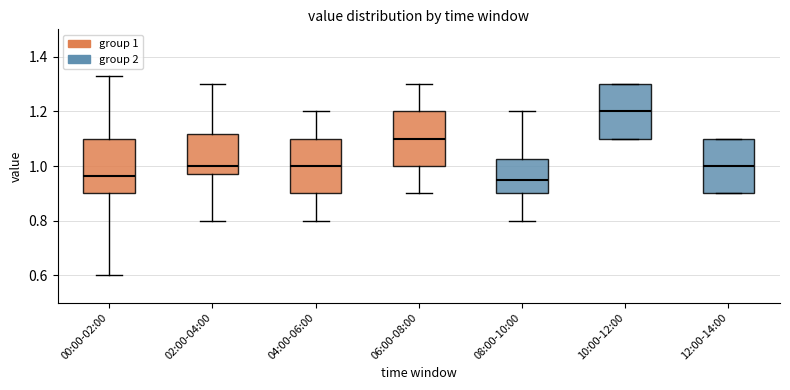

Reading left to right, read every box against the y-axis: the position of its median line, the range the box covers, and the ends of its whiskers. The values are not printed on the chart, so give them approximately, as read against the axis.

00:00-02:00: median 0.96, box 0.90 to 1.10, whiskers 0.60 to 1.34
02:00-04:00: median 1.00, box 0.98 to 1.12, whiskers 0.80 to 1.30
04:00-06:00: median 1.00, box 0.90 to 1.10, whiskers 0.80 to 1.20
06:00-08:00: median 1.10, box 1.00 to 1.20, whiskers 0.90 to 1.30
08:00-10:00: median 0.96, box 0.90 to 1.02, whiskers 0.80 to 1.20
10:00-12:00: median 1.20, box 1.10 to 1.30, whiskers 1.10 to 1.30
12:00-14:00: median 1.00, box 0.90 to 1.10, whiskers 0.90 to 1.10